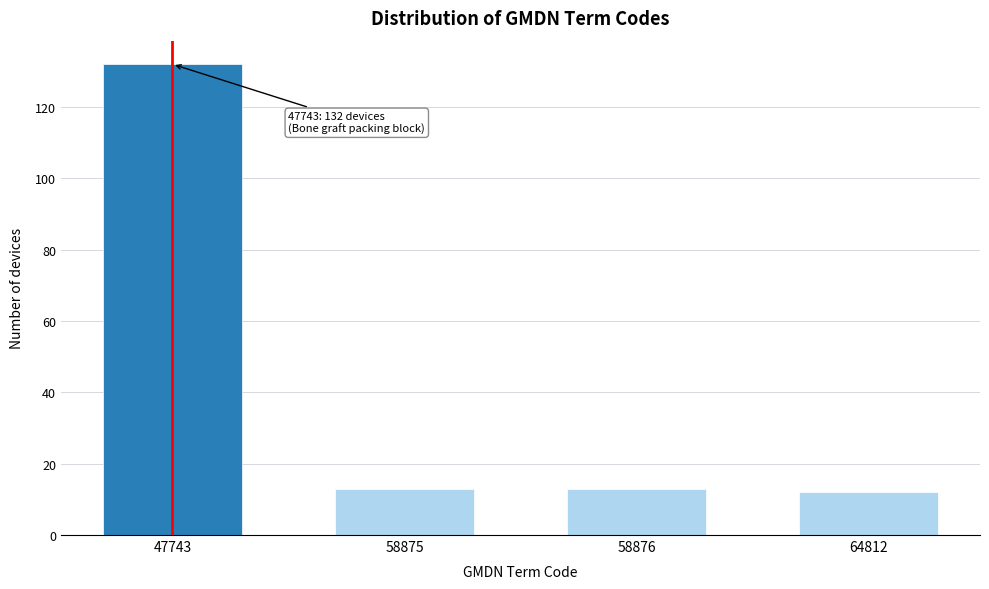

Reading left to right, transcribe all the data shown in this chart.

47743=132	58875=13	58876=13	64812=12